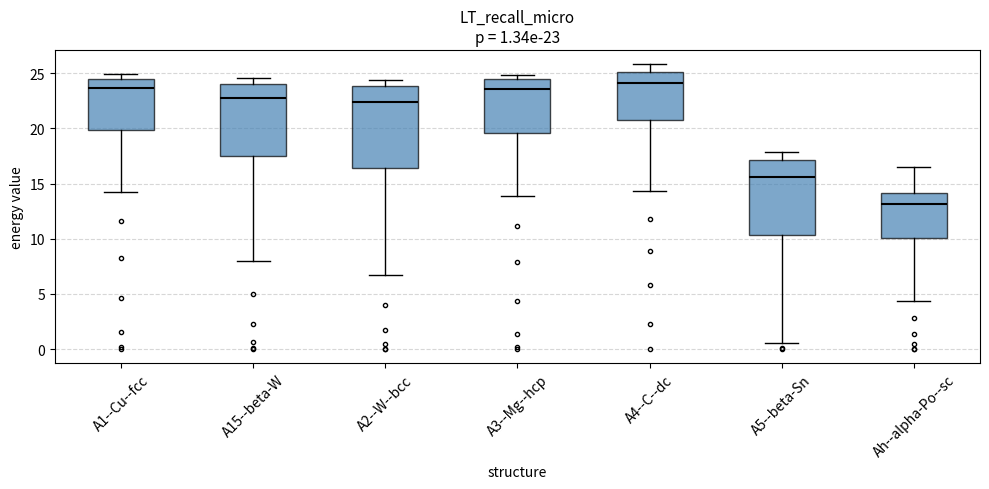

Which box has the lowest median line?

Ah--alpha-Po--sc